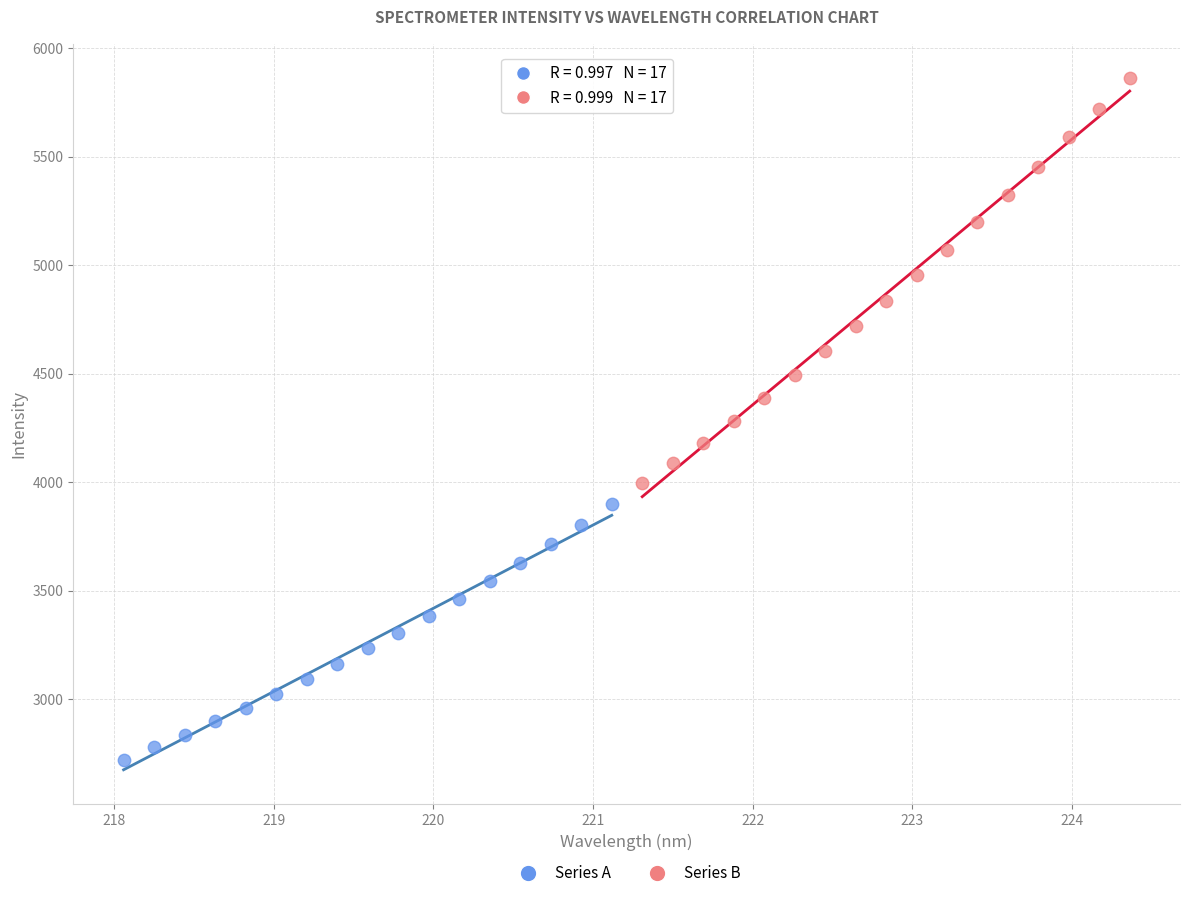

Which series has the largest Y range (max minus min)?

Series B